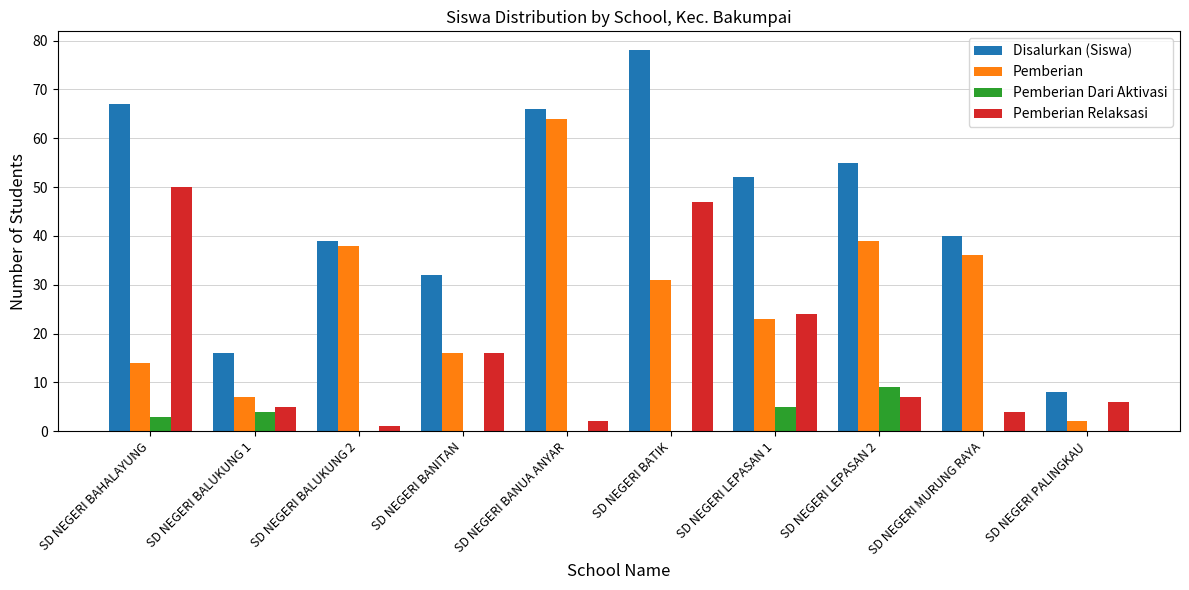

At which label does Pemberian first exceed 31?

SD NEGERI BALUKUNG 2